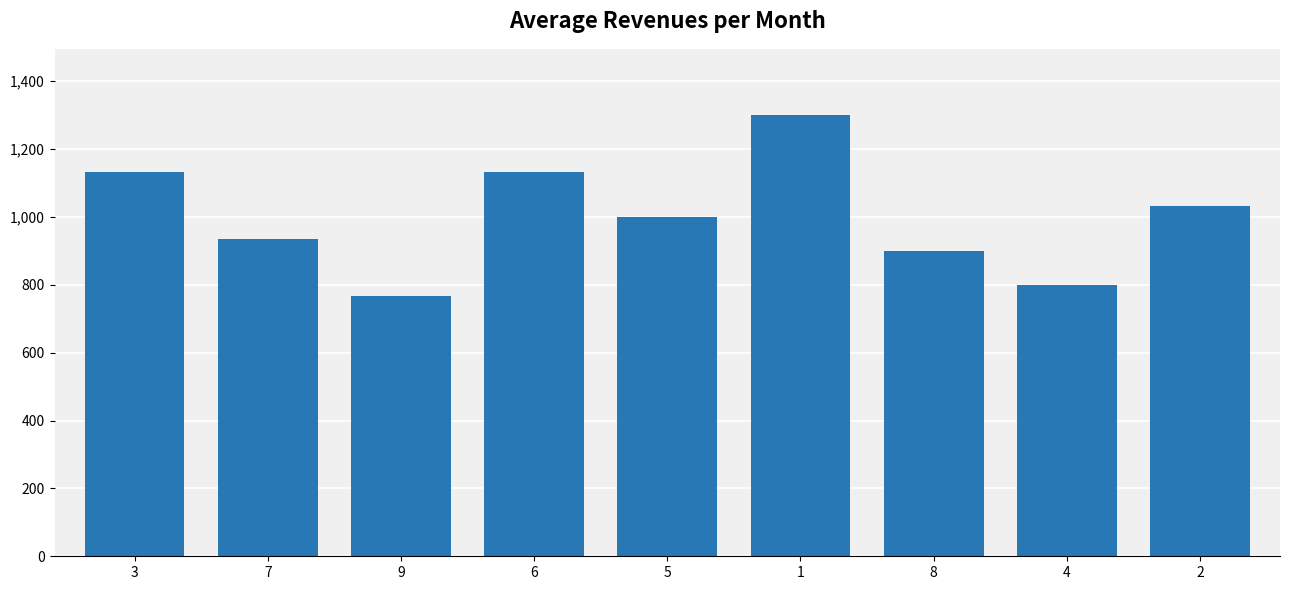

What is the maximum value shown in the chart?

1300.0